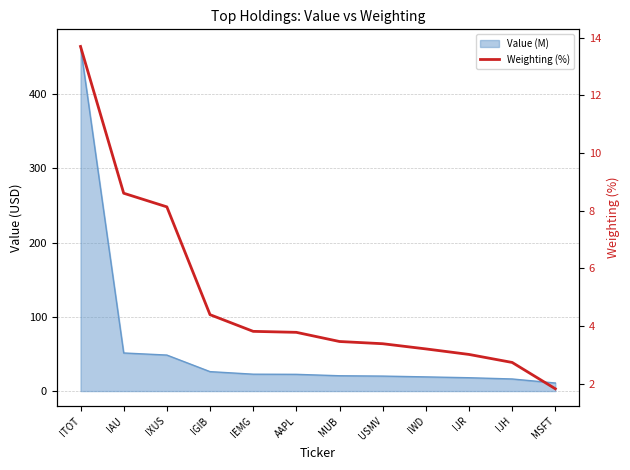

What is the sum of all values?

60.0